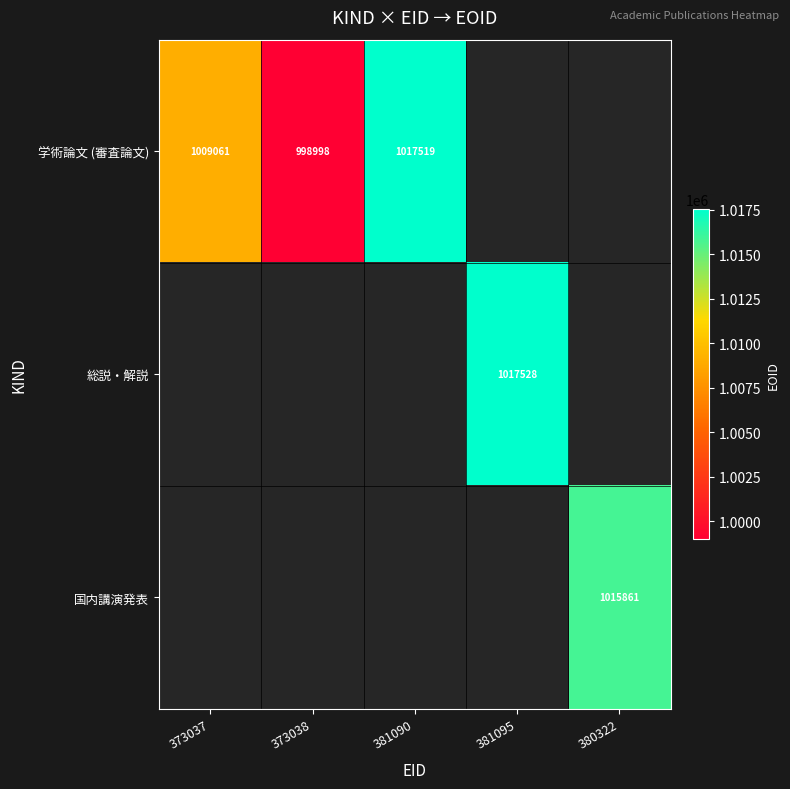

How many distinct data groups are displayed?

3